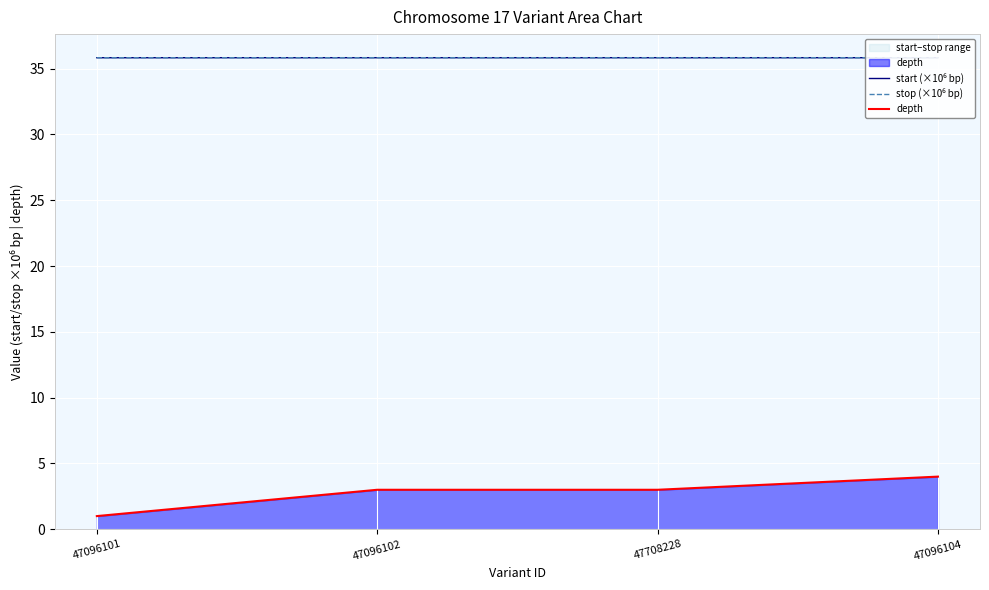

How many lines are shown in the chart?

3